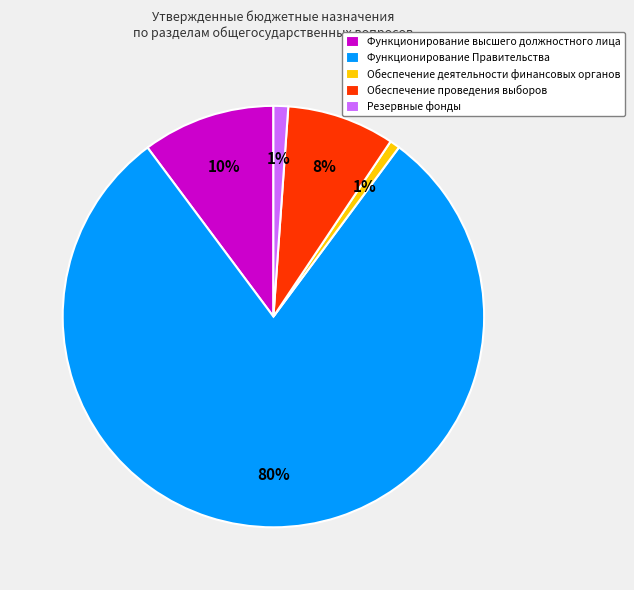

Do Резервные фонды and Обеспечение проведения выборов together represent more than half of the pie?

No